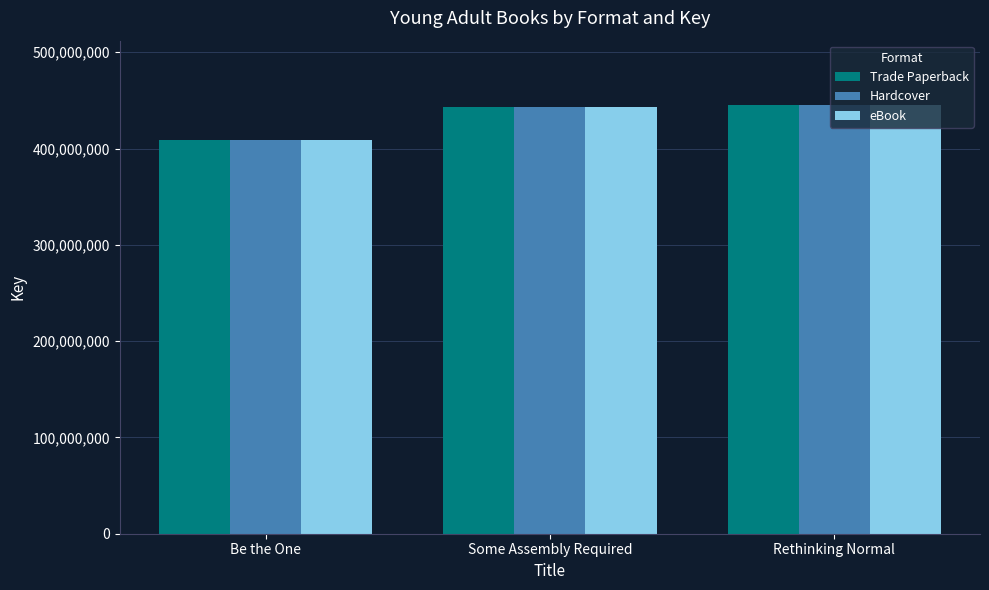

What is the total value across all series at Some Assembly Required?

1329527490